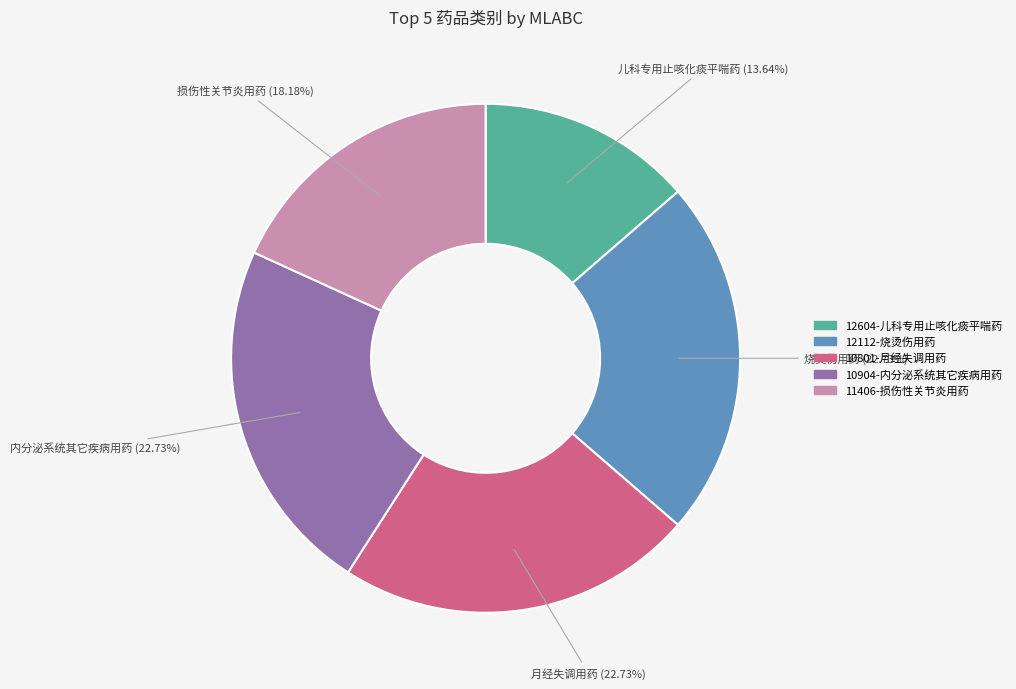

True or false: 12604-儿科专用止咳化痰平喘药 accounts for 14% of the total.

True